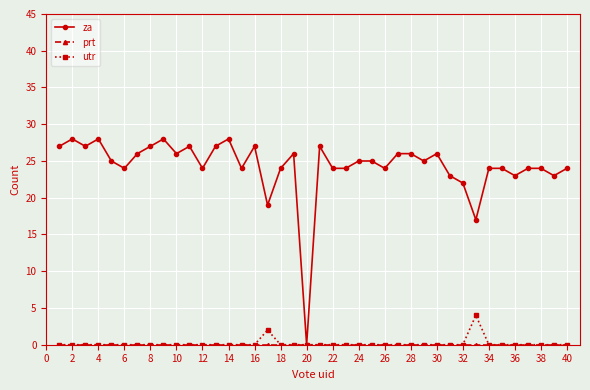

What is the highest value of the za series?

28